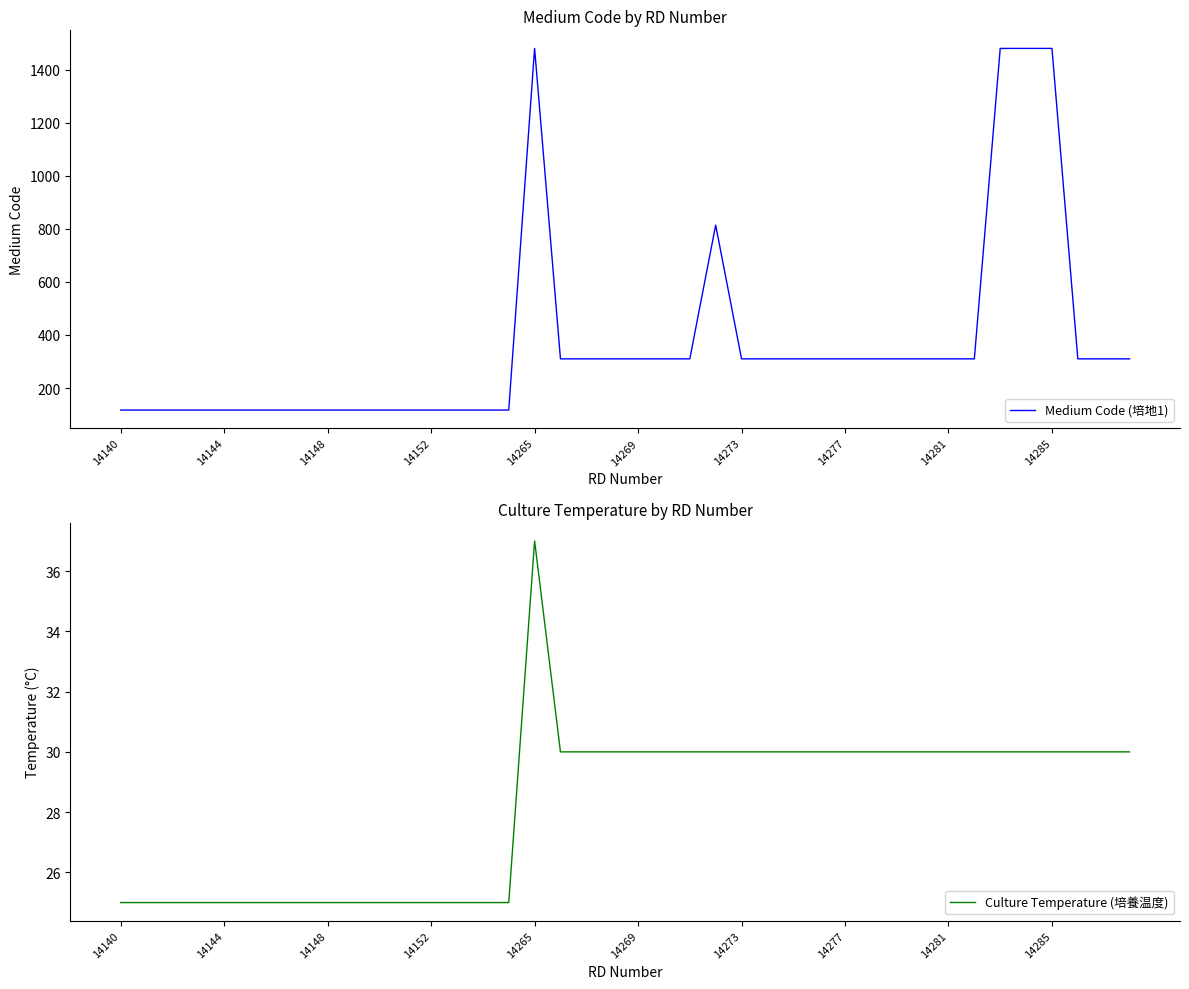

True or false: Culture Temperature (培養温度) and Medium Code (培地1) cross at least once.

False